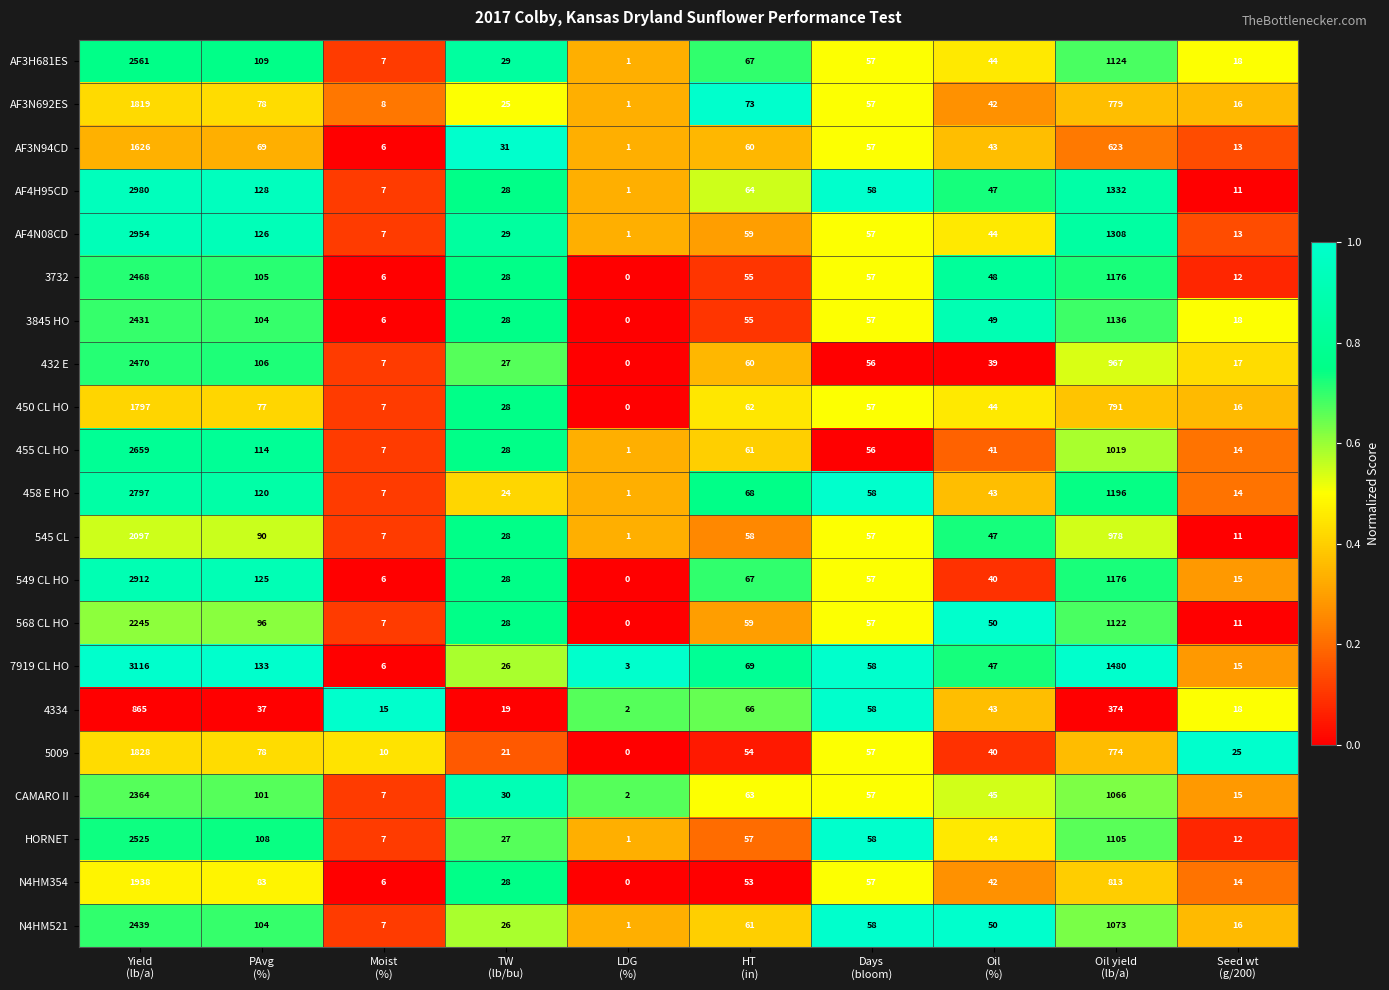

What is the difference between the second highest and minimum values in the 458 E HO series?

1195